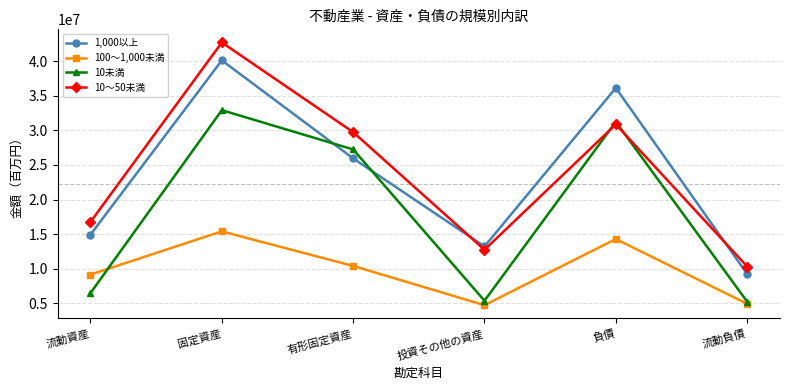

At how many categories does at least one series exceed 17599114?

3